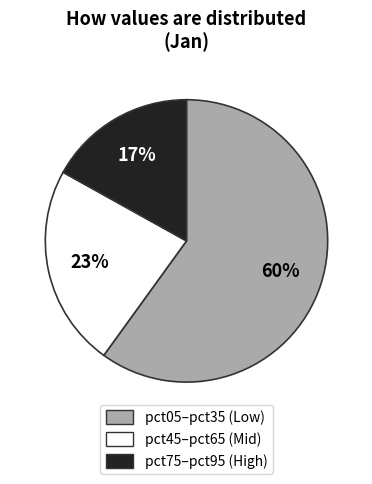

How many slices are in this pie chart?

3